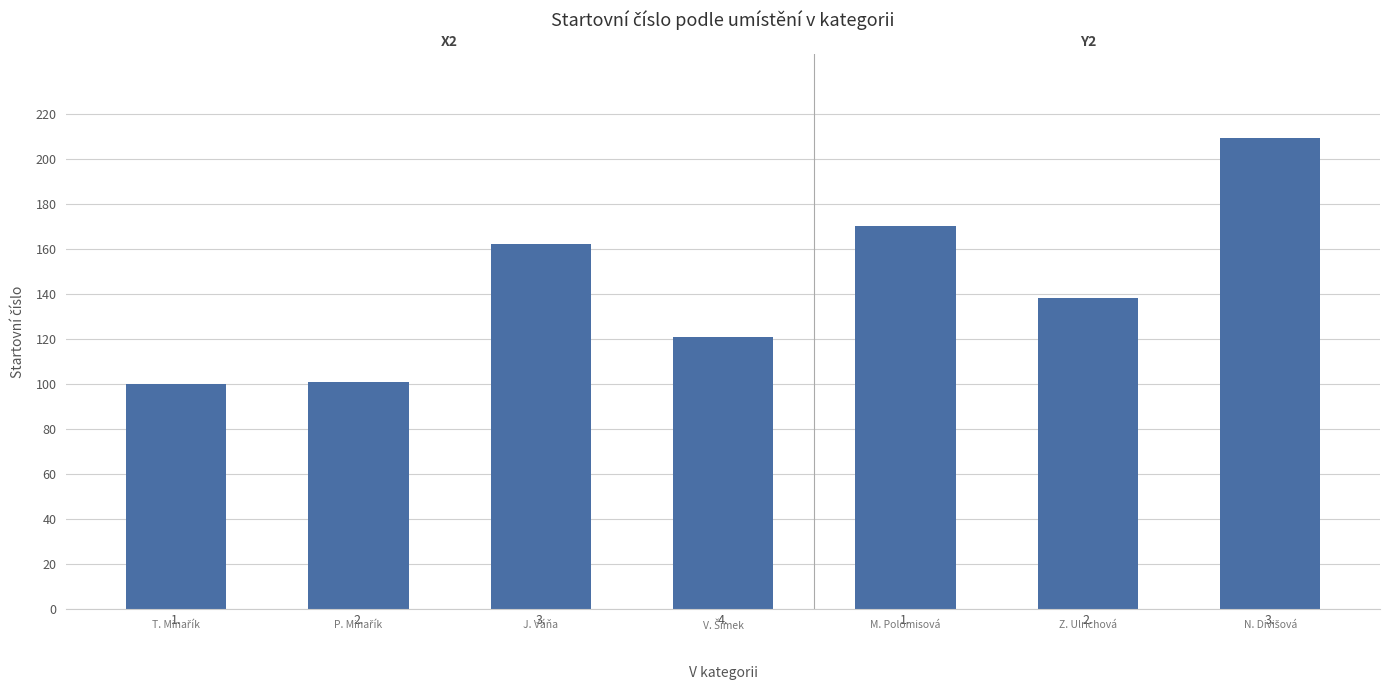

True or false: the data shows 100 at 1..

True